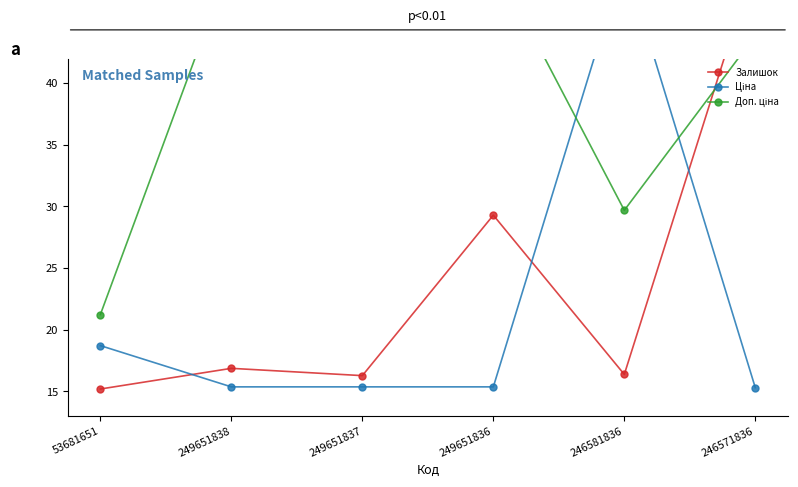

Reading right to left, transcribe all the data shown in this chart.

Залишок: 50.0	16.4	29.3	16.3	16.9	15.2
Ціна: 15.3	50.0	15.4	15.4	15.4	18.7
Доп. ціна: 43.9	29.7	50.0	50.0	50.0	21.2